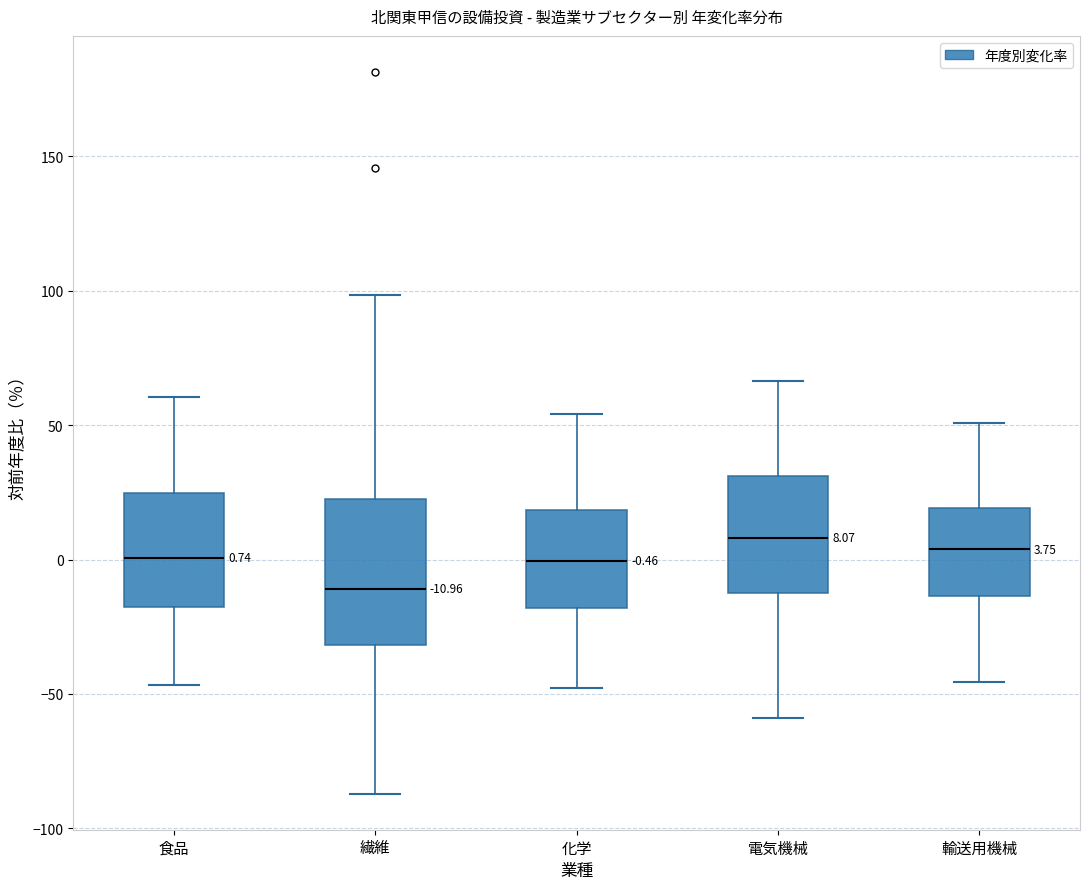

Comparing the boxes themselves (not the whiskers), which one is the tallest?

繊維